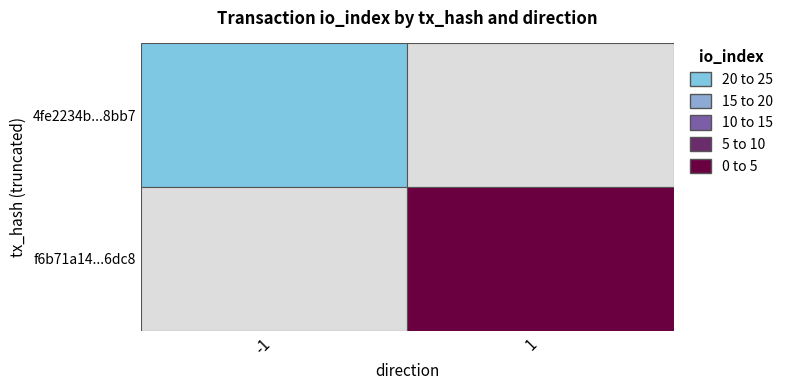

How many values in 4fe2234b87f5ed791816793e2d49344e21d8bb7 are below zero?

1